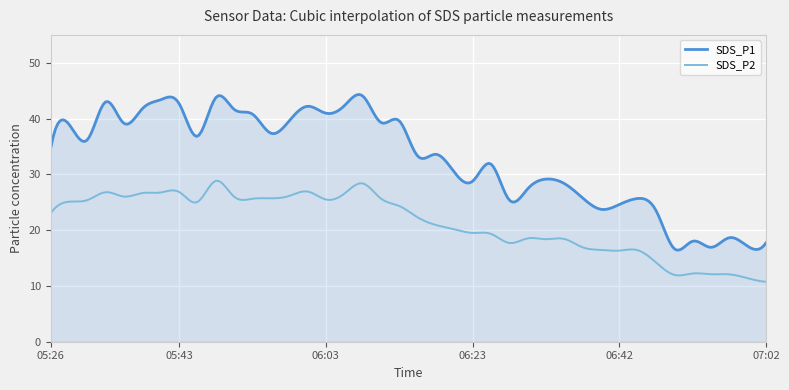

True or false: SDS_P2 and SDS_P1 intersect in this chart.

False